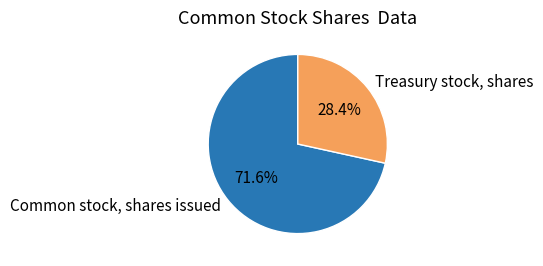

To the nearest percent, what portion does Common stock, shares issued represent?

72%